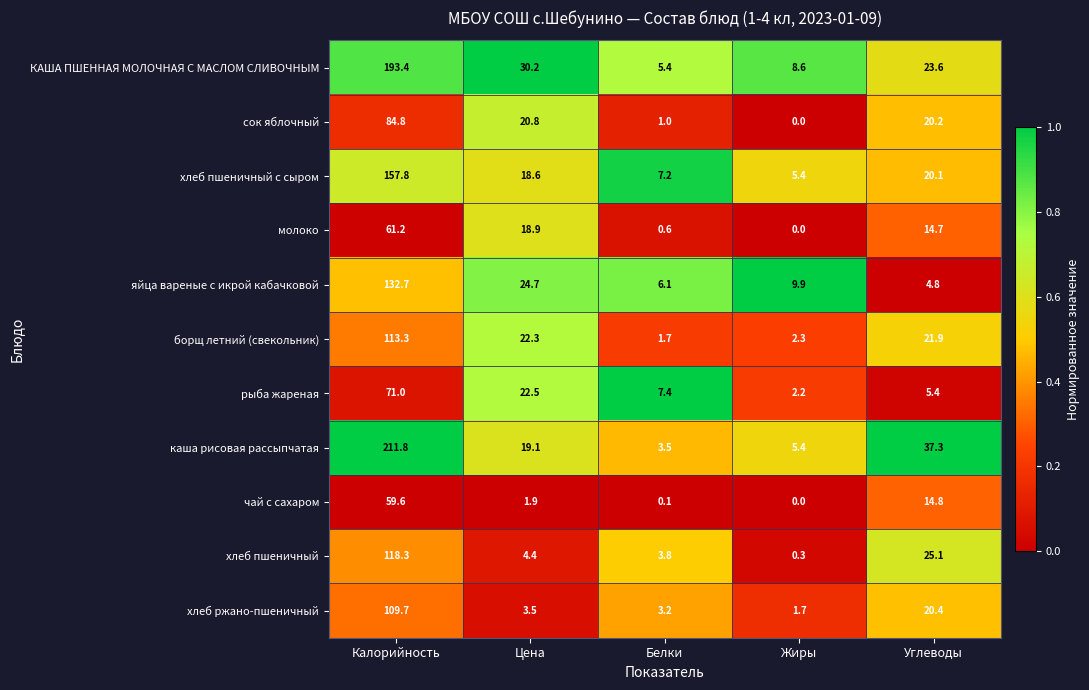

Which series has the largest range (max minus min)?

каша рисовая рассыпчатая